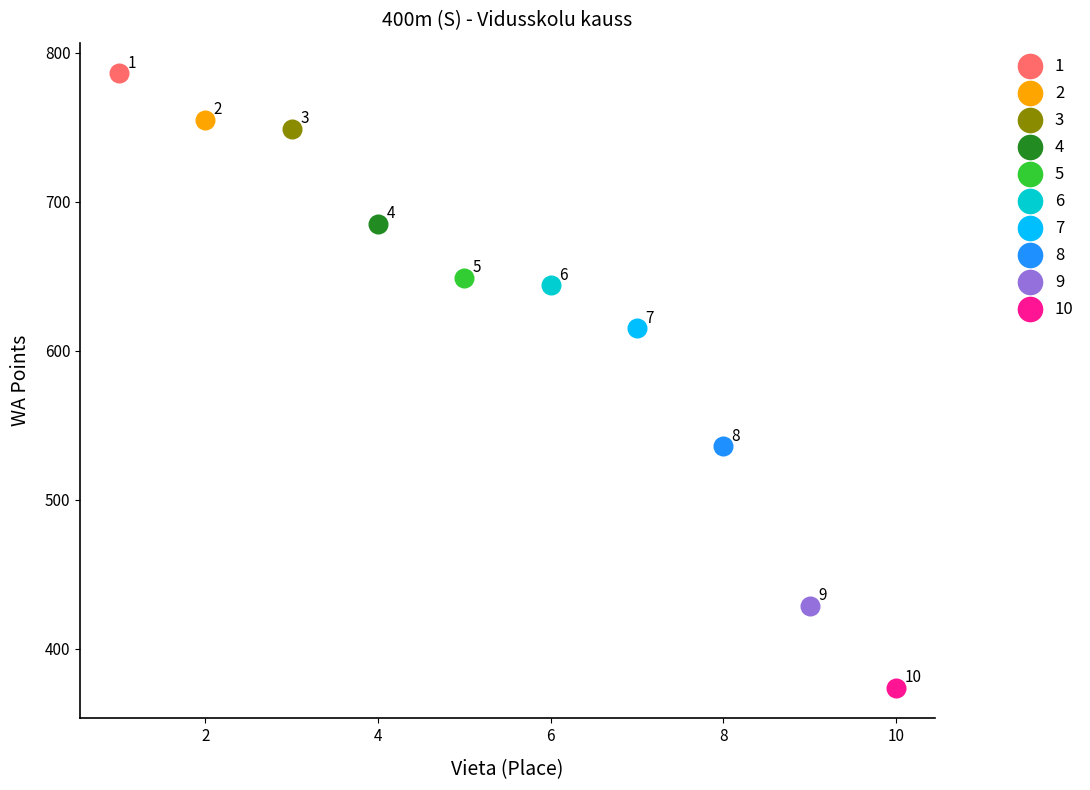

Which series reaches the maximum Y coordinate?

1